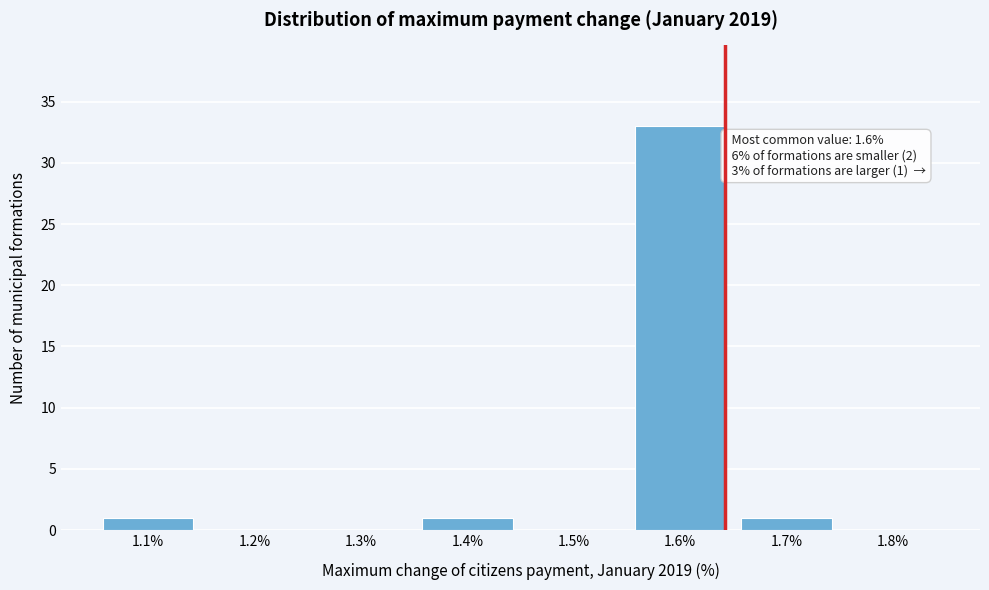

Reading left to right, list all the values displayed in this chart.

1.1%=1	1.2%=0	1.3%=0	1.4%=1	1.5%=0	1.6%=33	1.7%=1	1.8%=0